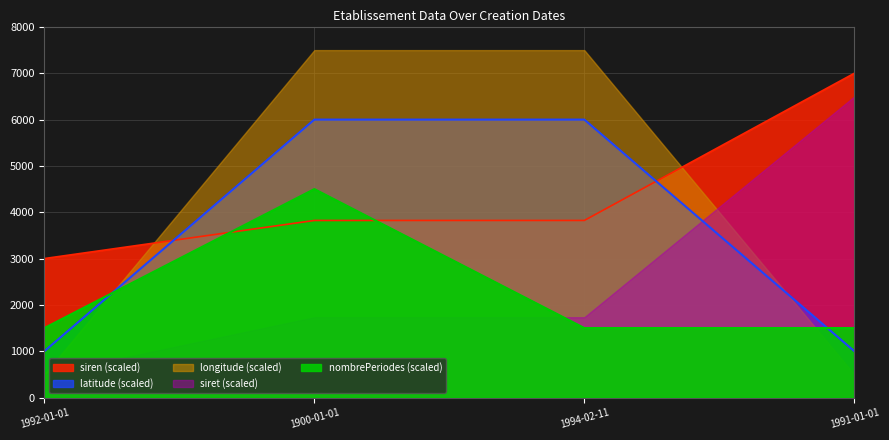

What is the minimum value for nombrePeriodesEtablissement?

1500.0